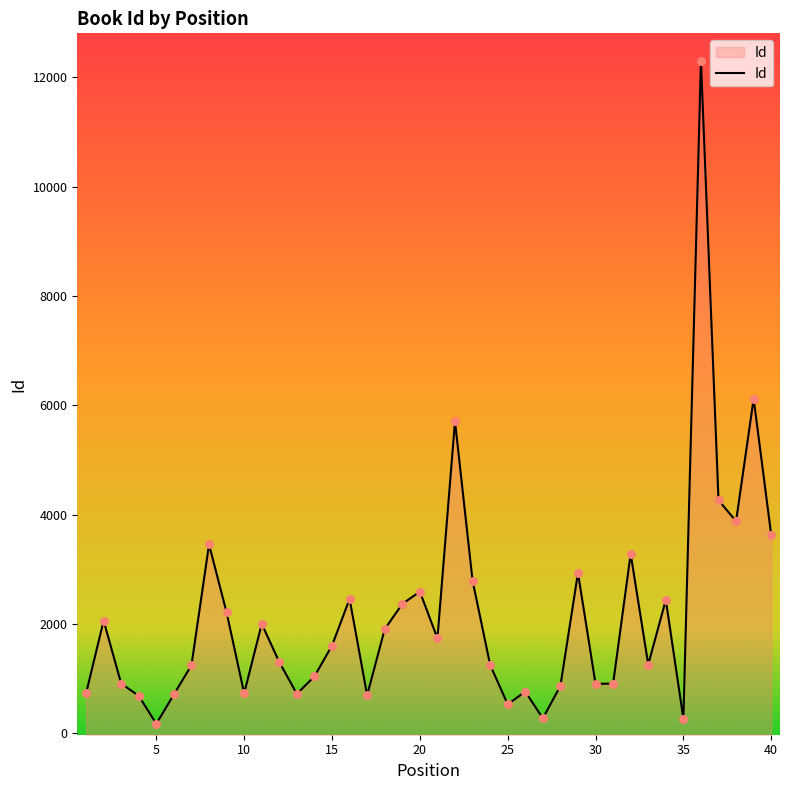

Approximately how many times larger is the value at 16 compared to 13?

3.4